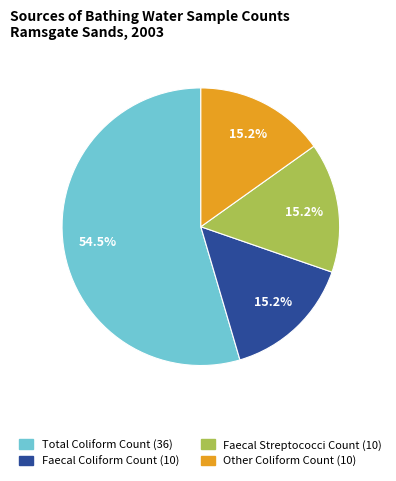

How much of the chart is everything except Faecal Coliform Count (10)?

84.8%